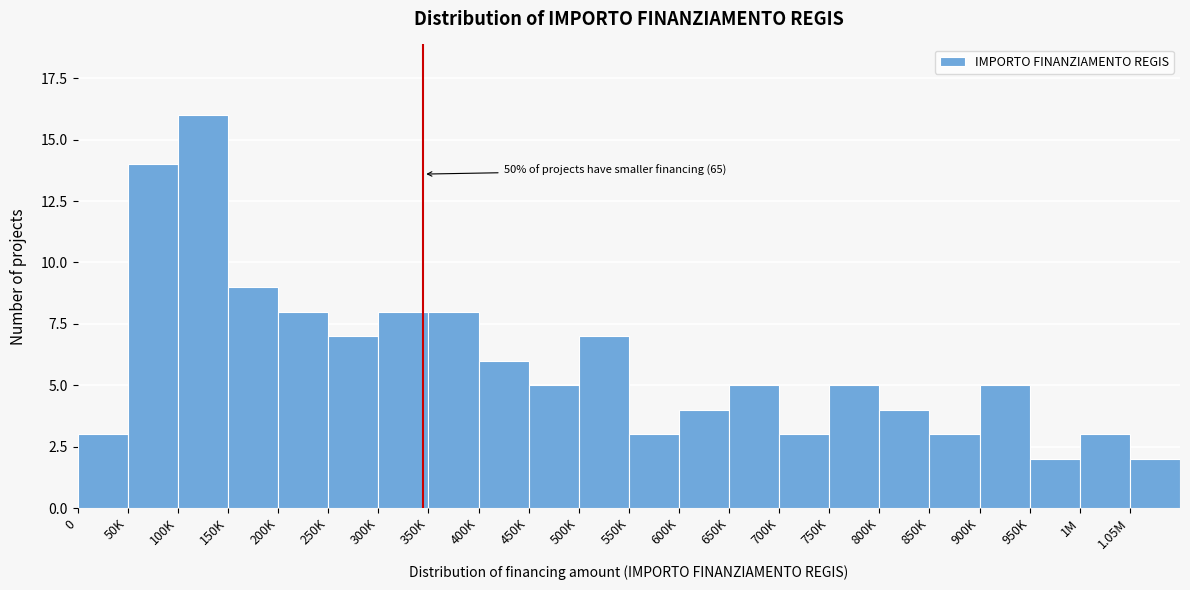

Reading right to left, what are all the values shown in this chart?

1.05M=2	1M=3	950K=2	900K=5	850K=3	800K=4	750K=5	700K=3	650K=5	600K=4	550K=3	500K=7	450K=5	400K=6	350K=8	300K=8	250K=7	200K=8	150K=9	100K=16	50K=14	0=3